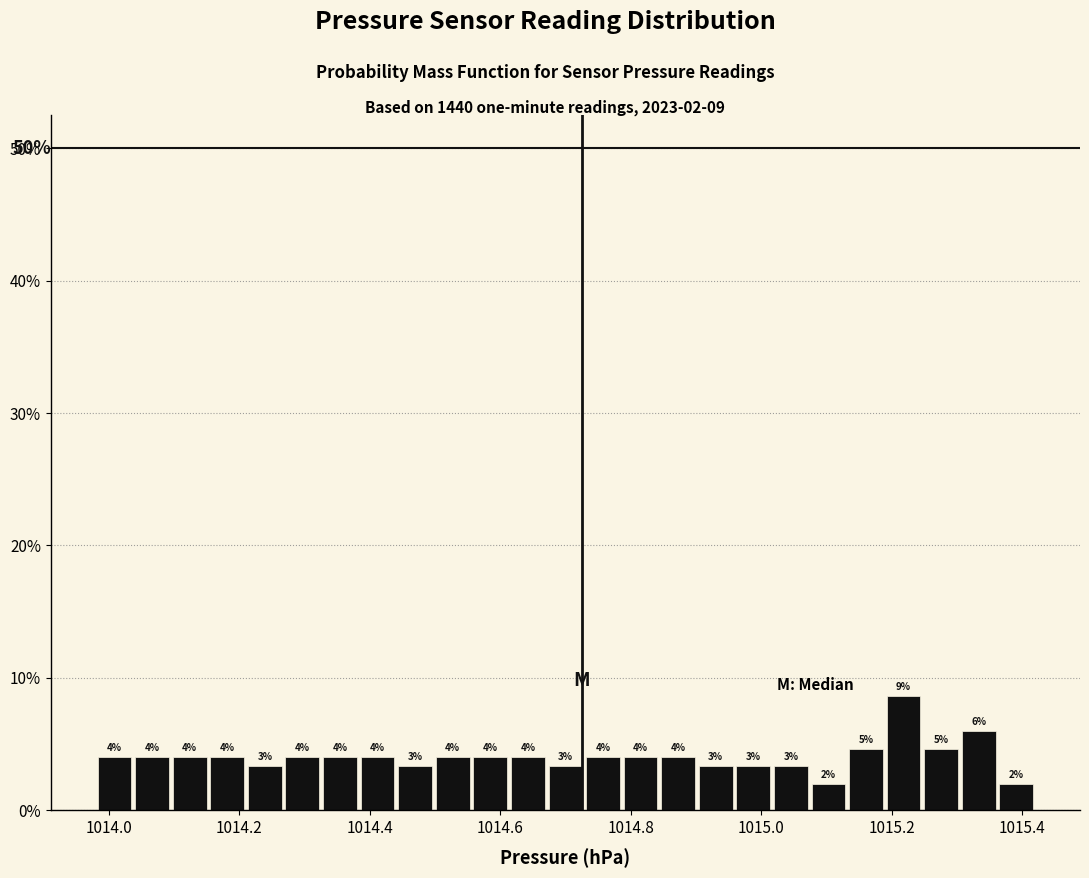

Around what value on the x-axis is the tallest bar? Give the approximate position of its centre, as read against the axis.

1015.22